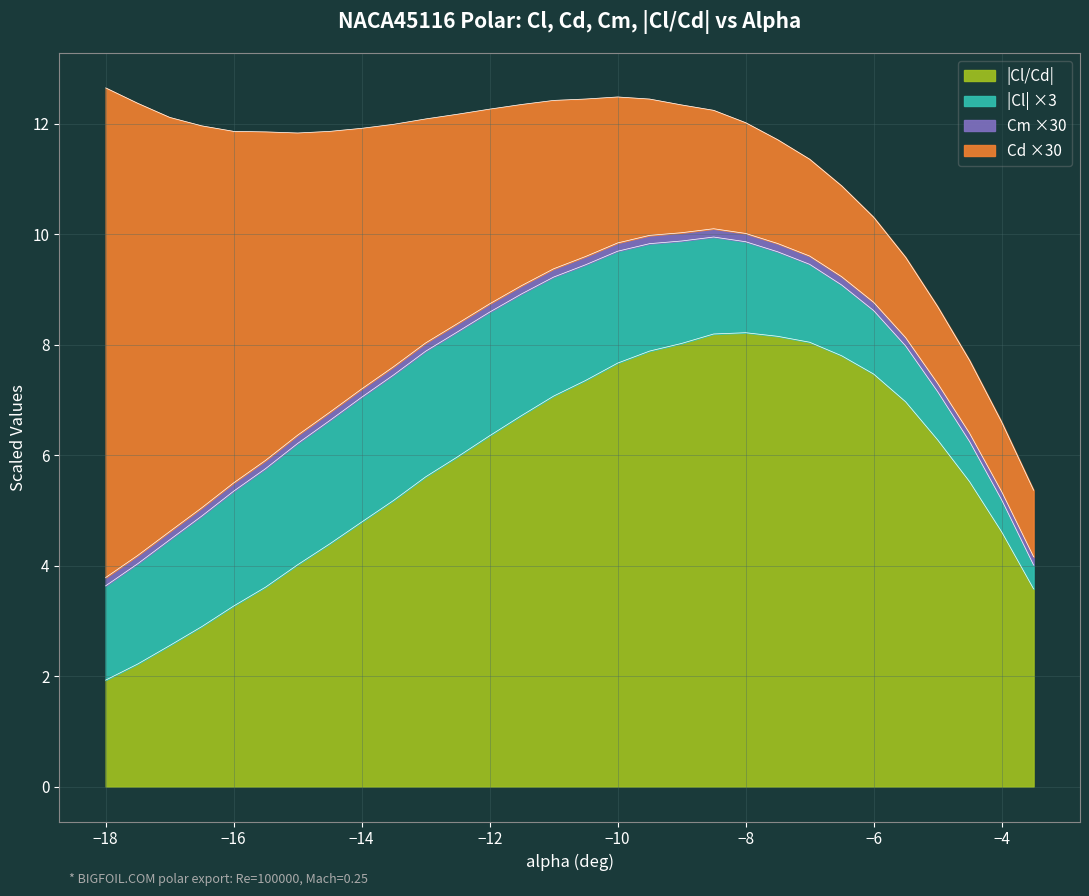

What is the sum of all Cm values?

0.1